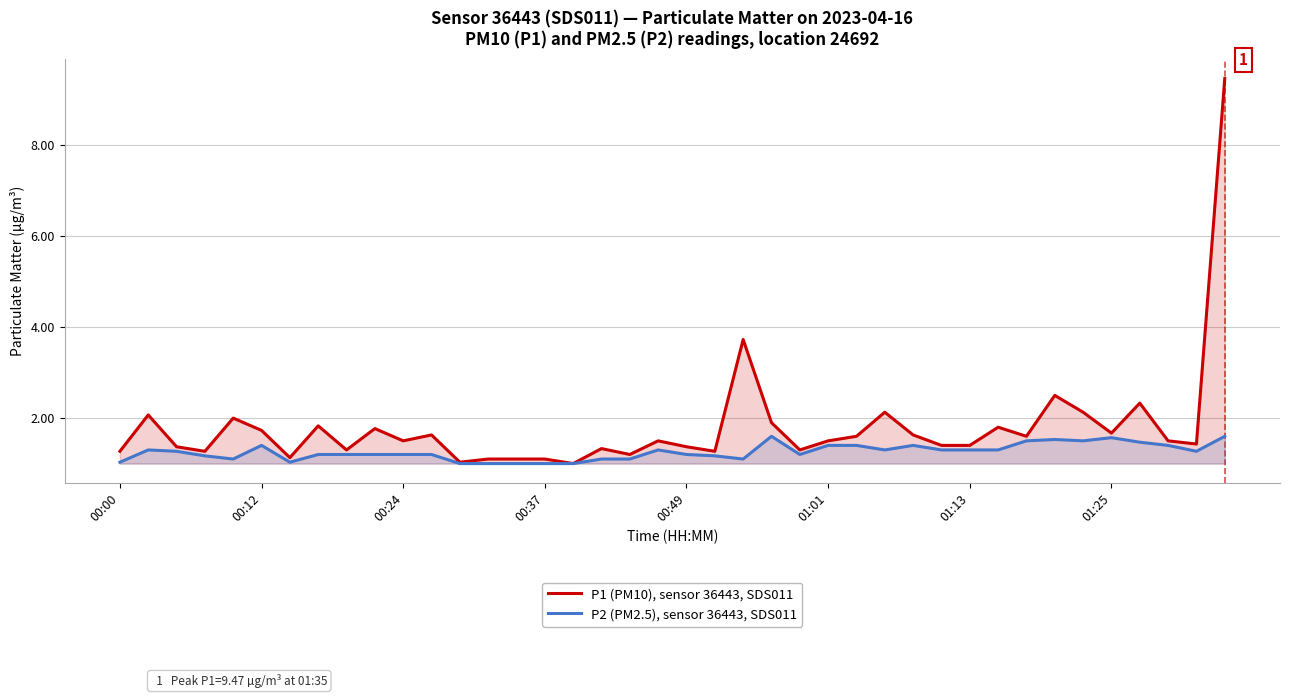

Reading left to right, list all the values displayed in this chart.

P1 (PM10), sensor 36443, SDS011: 1.3	2.1	1.4	1.3	2.0	1.7	1.1	1.8	1.3	1.8	1.5	1.6	1.0	1.1	1.1	1.1	1.0	1.3	1.2	1.5	1.4	1.3	3.7	1.9	1.3	1.5	1.6	2.1	1.6	1.4	1.4	1.8	1.6	2.5	2.1	1.7	2.3	1.5	1.4	9.5
P2 (PM2.5), sensor 36443, SDS011: 1.0	1.3	1.3	1.2	1.1	1.4	1.0	1.2	1.2	1.2	1.2	1.2	1.0	1.0	1.0	1.0	1.0	1.1	1.1	1.3	1.2	1.2	1.1	1.6	1.2	1.4	1.4	1.3	1.4	1.3	1.3	1.3	1.5	1.5	1.5	1.6	1.5	1.4	1.3	1.6